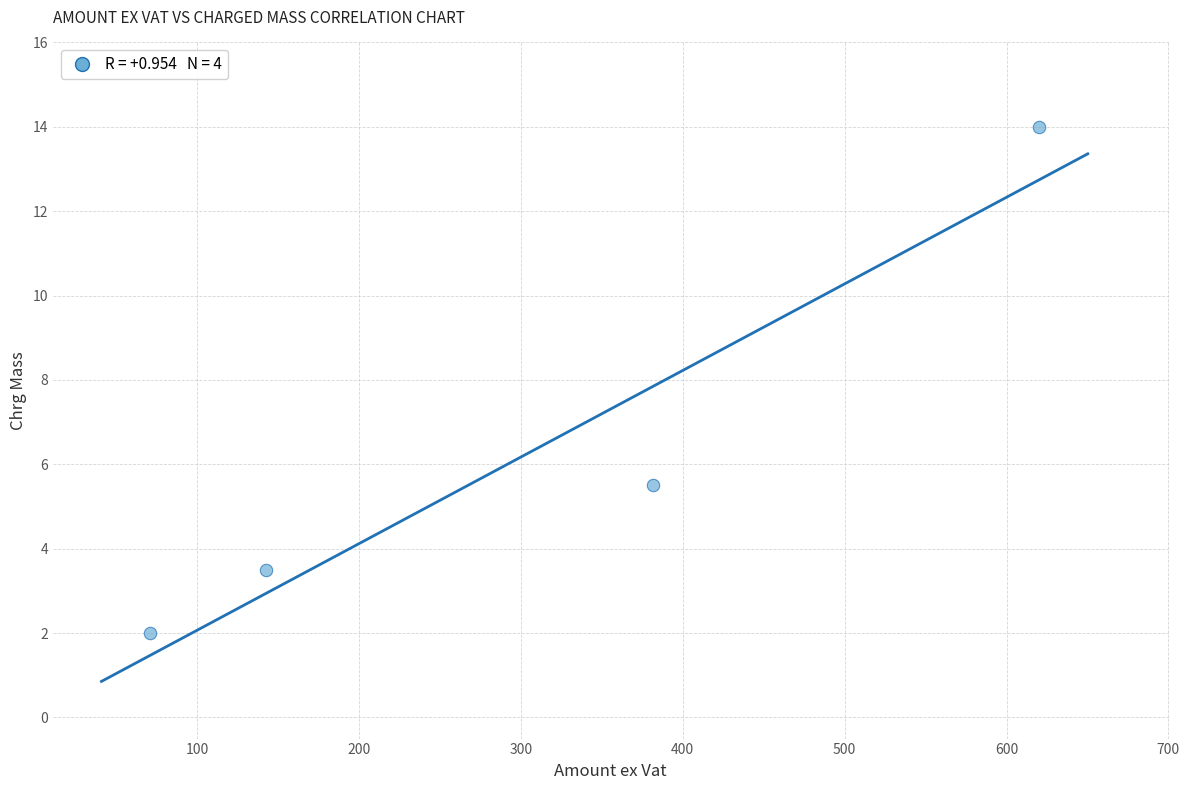

What is the range of X values (max minus min)?

549.3